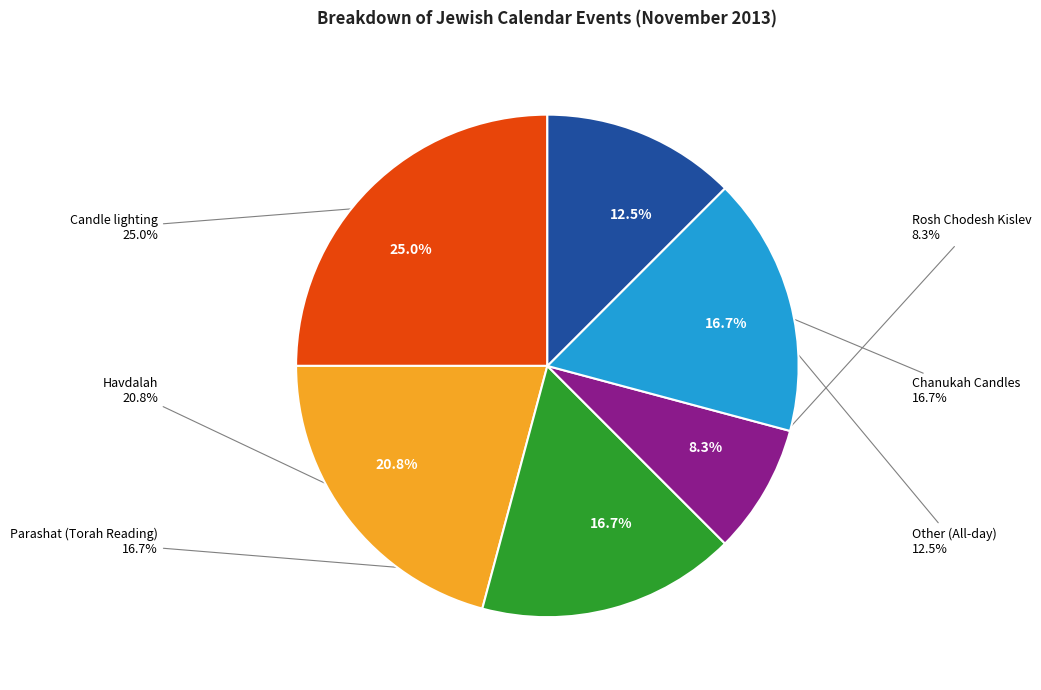

To the nearest percent, what is the difference between the Rosh Chodesh Kislev and Chanukah Candles slice percentages?

8%